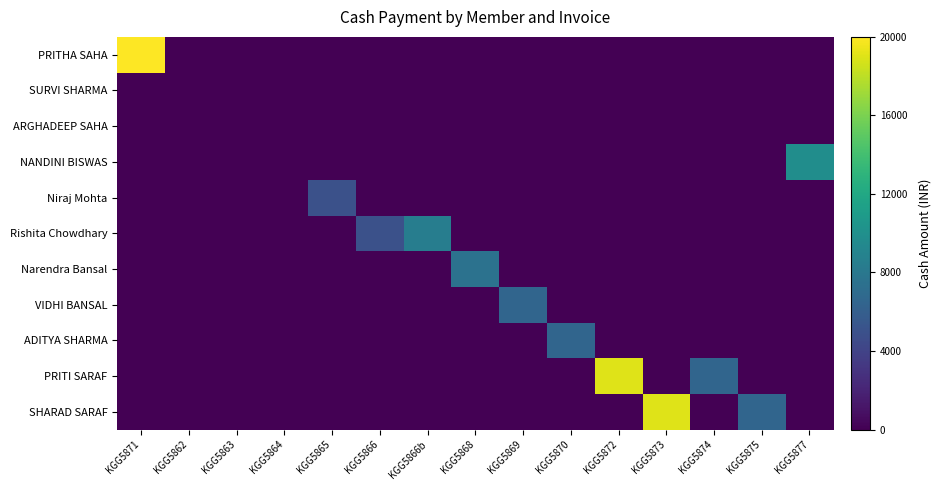

Which series has the largest range (max minus min)?

PRITHA SAHA